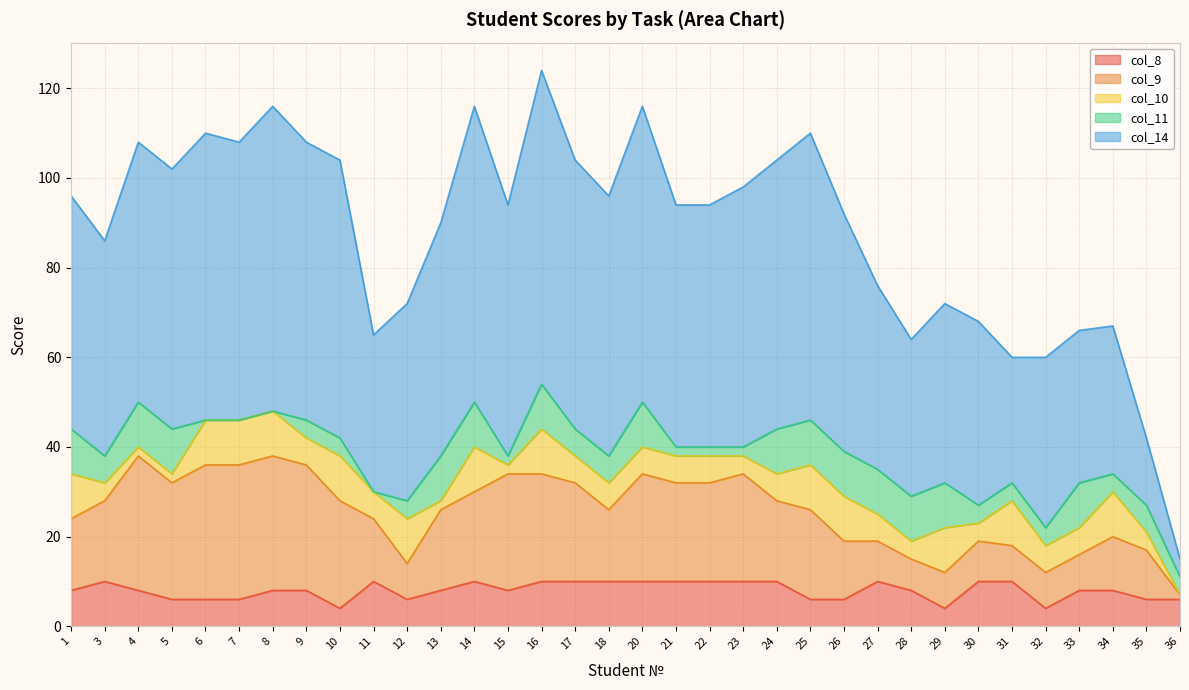

Reading left to right, extract all data points from this chart.

col_8: 8	10	8	6	6	6	8	8	4	10	6	8	10	8	10	10	10	10	10	10	10	10	6	6	10	8	4	10	10	4	8	8	6	6
col_9: 16	18	30	26	30	30	30	28	24	14	8	18	20	26	24	22	16	24	22	22	24	18	20	13	9	7	8	9	8	8	8	12	11	1
col_10: 10	4	2	2	10	10	10	6	10	6	10	2	10	2	10	6	6	6	6	6	4	6	10	10	6	4	10	4	10	6	6	10	4	0
col_11: 10	6	10	10	0	0	0	4	4	0	4	10	10	2	10	6	6	10	2	2	2	10	10	10	10	10	10	4	4	4	10	4	6	4
col_14: 52	48	58	58	64	62	68	62	62	35	44	52	66	56	70	60	58	66	54	54	58	60	64	53	41	35	40	41	28	38	34	33	15	4